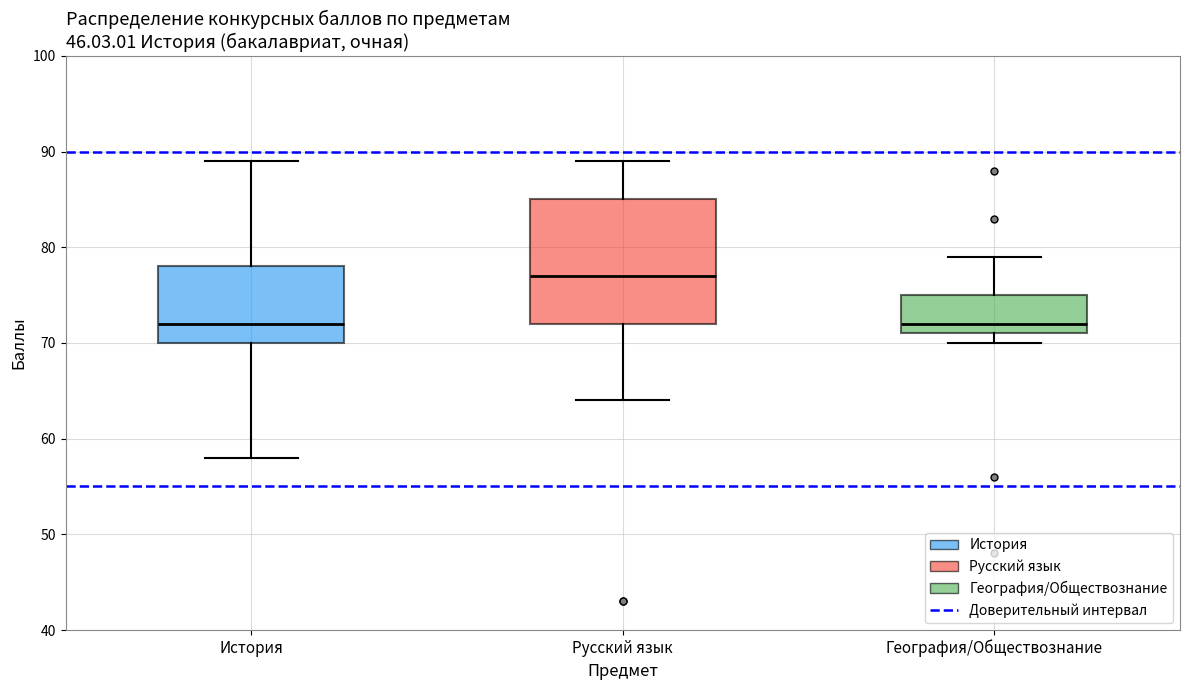

Reading left to right, transcribe this box plot: for each box, give where its median line is, the range the box spans, and where its two whiskers end, as read against the y-axis. The values are not printed on the chart, so give them approximately, as read against the axis.

История: median 72, box 70 to 78, whiskers 58 to 89
Русский язык: median 77, box 72 to 85, whiskers 64 to 89
География/Обществознание: median 72, box 71 to 75, whiskers 70 to 79